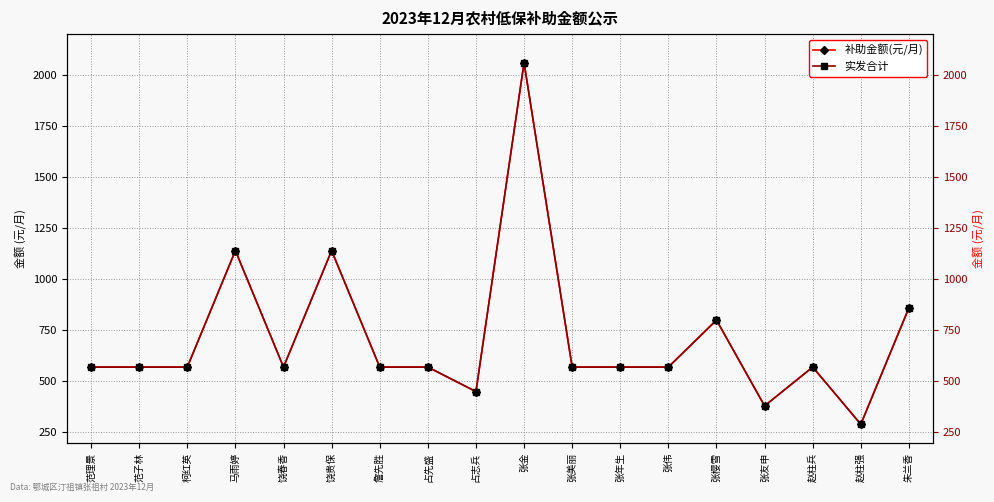

Is it true that 补助金额(元/月) equals 148 at 占志兵?

False